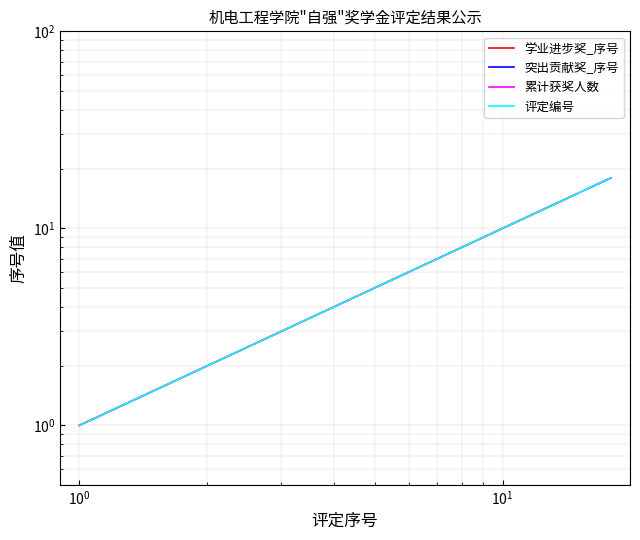

True or false: 突出贡献奖_序号 and 累计获奖人数 intersect in this chart.

False